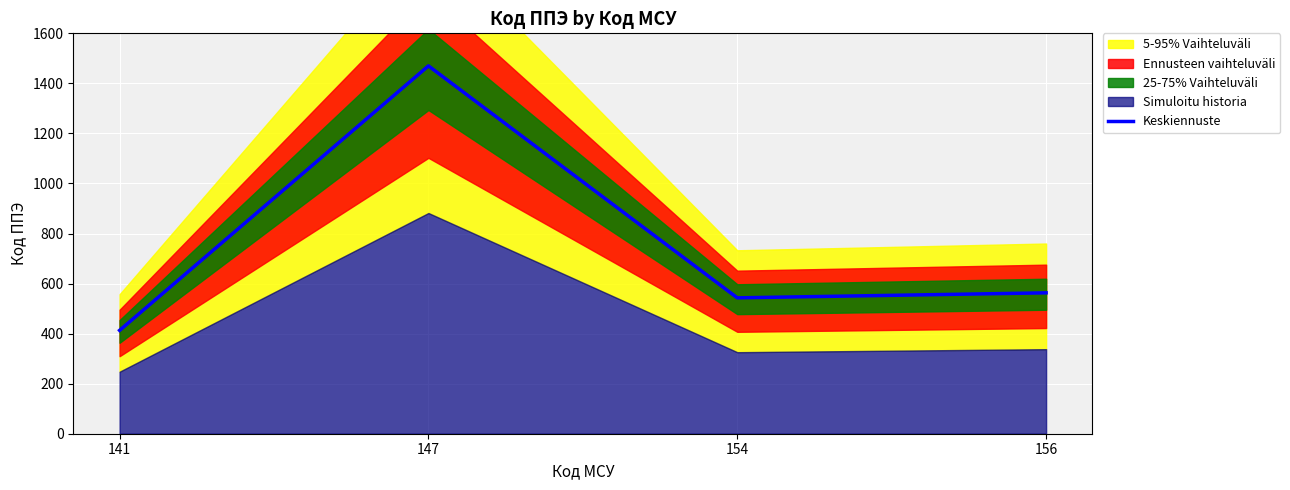

What is the difference between the values at 141 and 154?

130